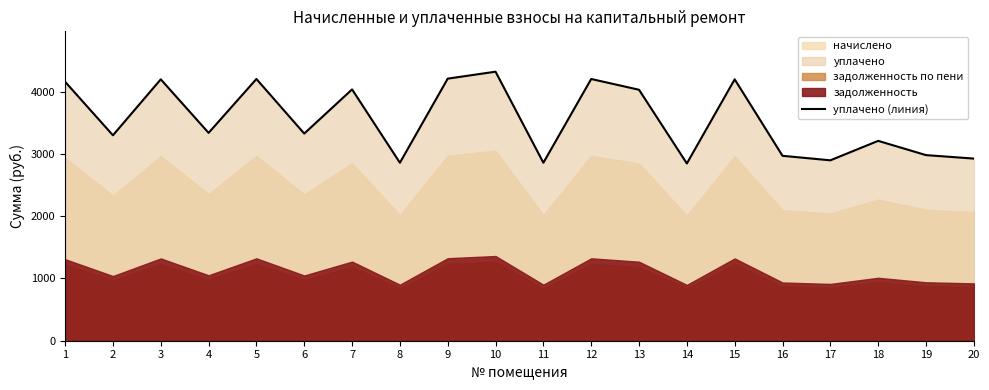

Where is the first local minimum?

2